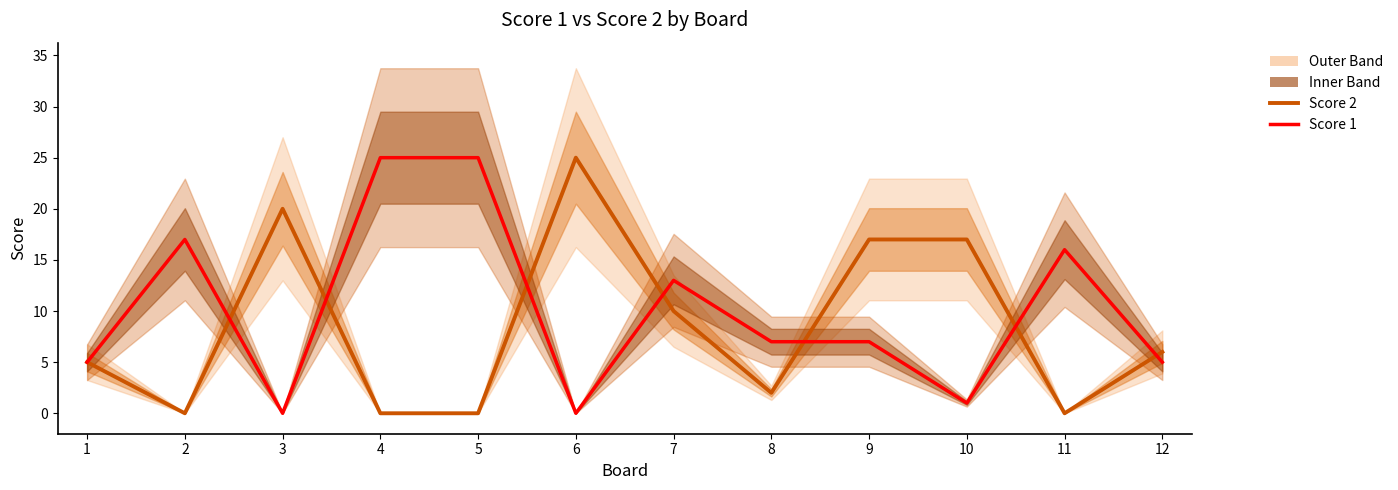

Which series has the largest range (max minus min)?

Score 2